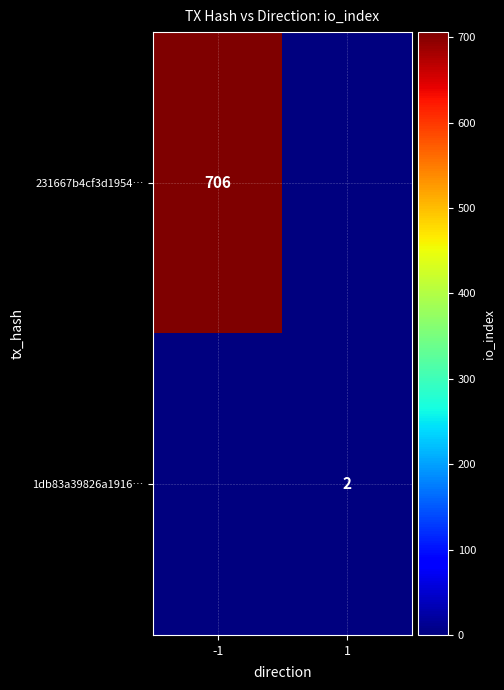

The 231667b4cf3d1954… series shows 706 at -1. True or false?

True